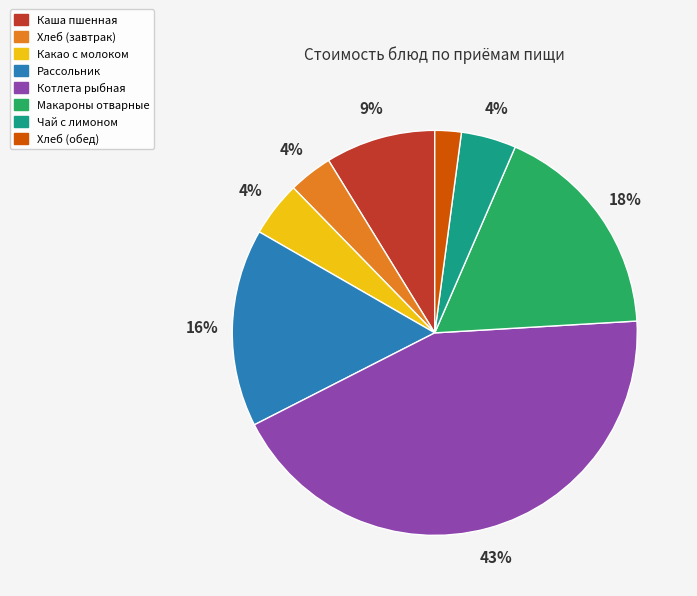

Count the number of slices in the pie.

8